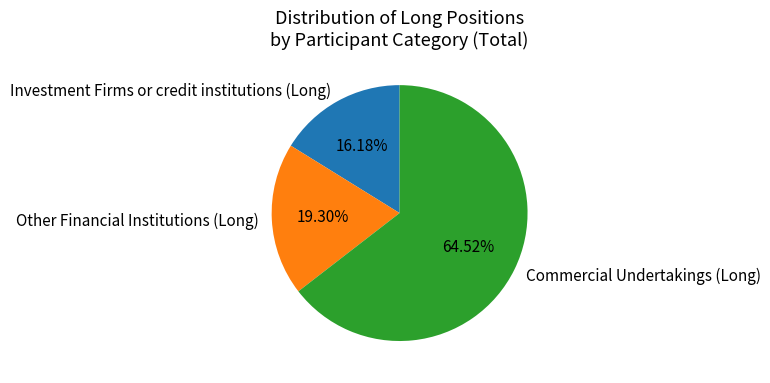

To the nearest percent, what is the difference between the Commercial Undertakings (Long) and Other Financial Institutions (Long) slice percentages?

45%